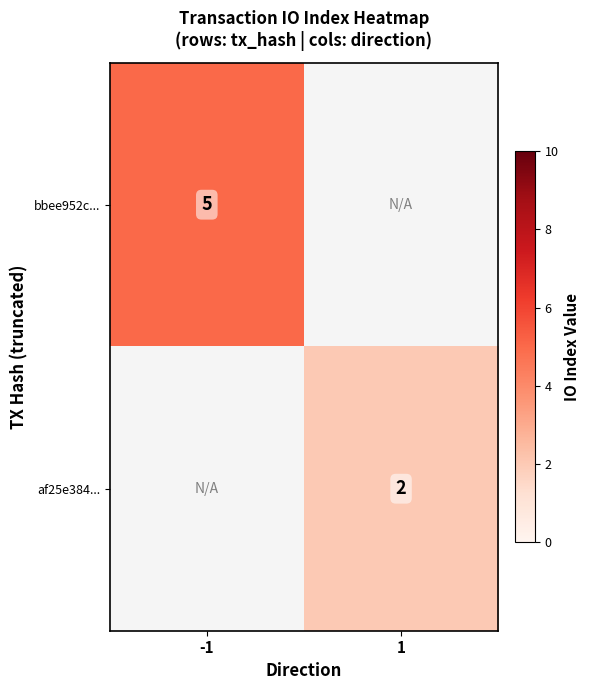

Is it true that af25e384... equals 1 at 1?

False